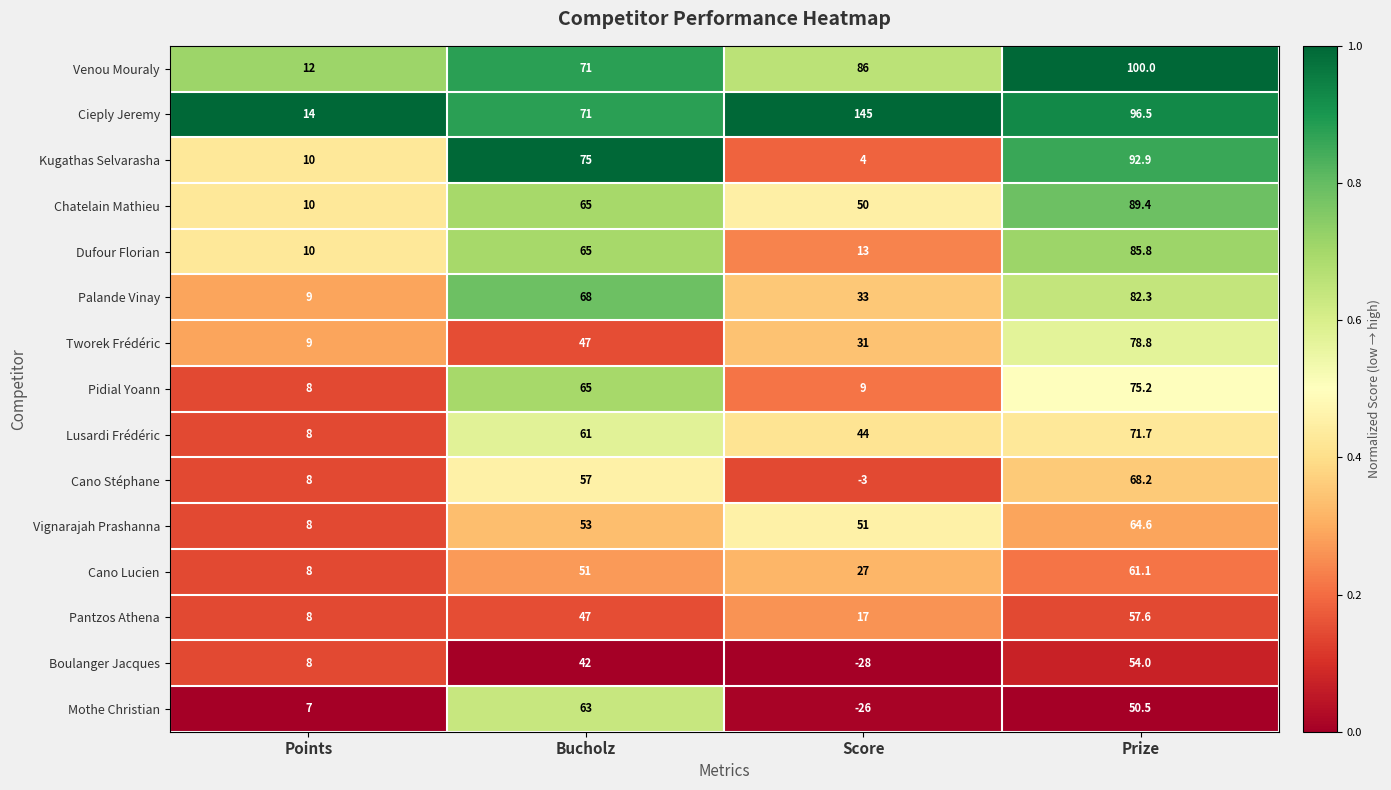

What is the maximum value shown in the chart?

145.0